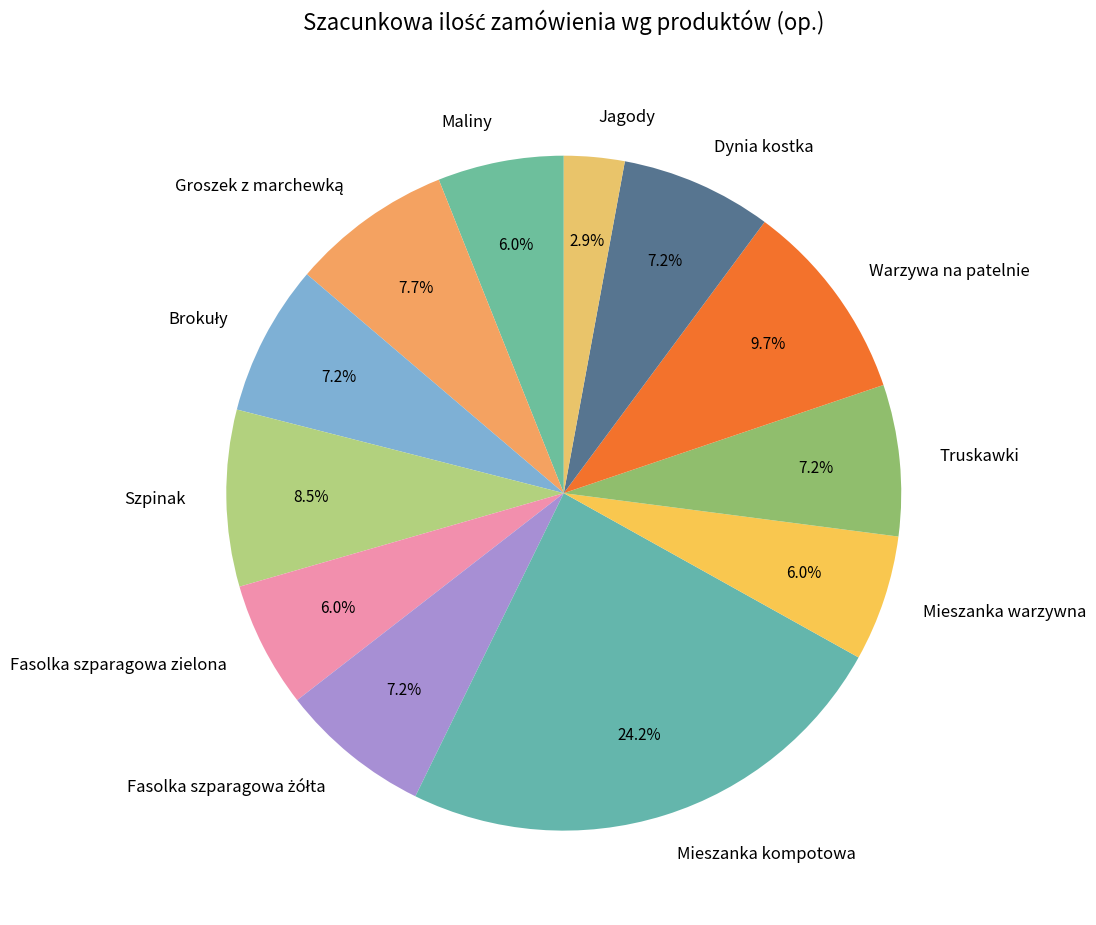

Which category has the biggest portion of the pie?

Mieszanka kompotowa